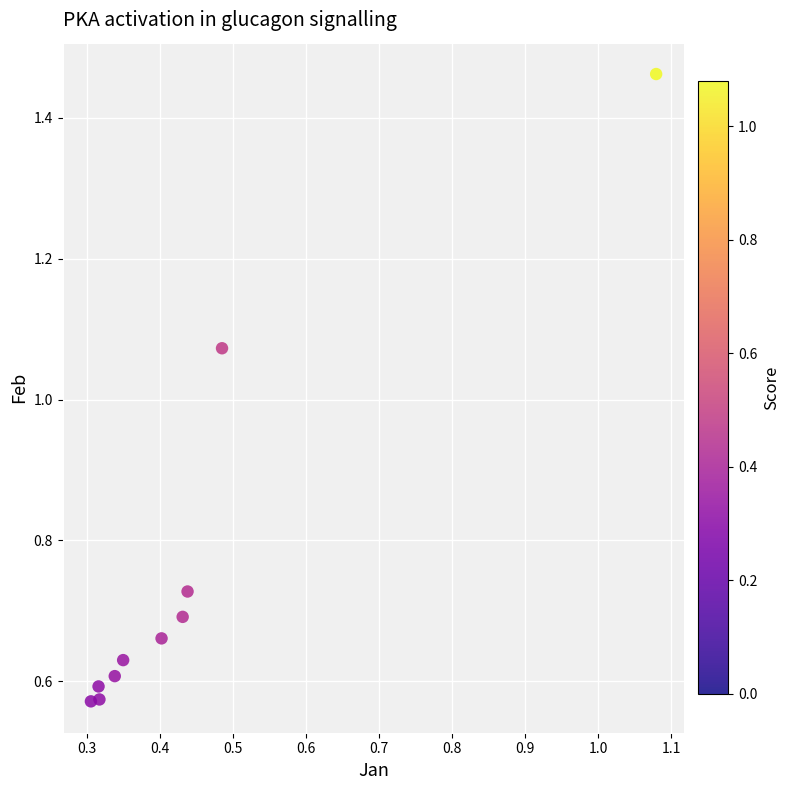

What is the average X value?

0.4